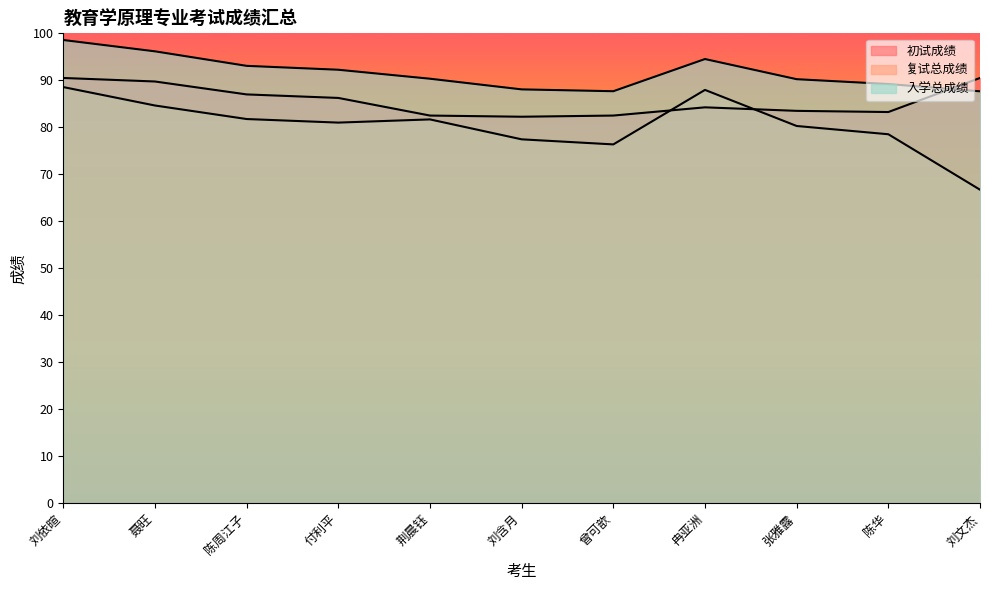

What is the value of the 入学总成绩 point at the 11th from the left?

350.6